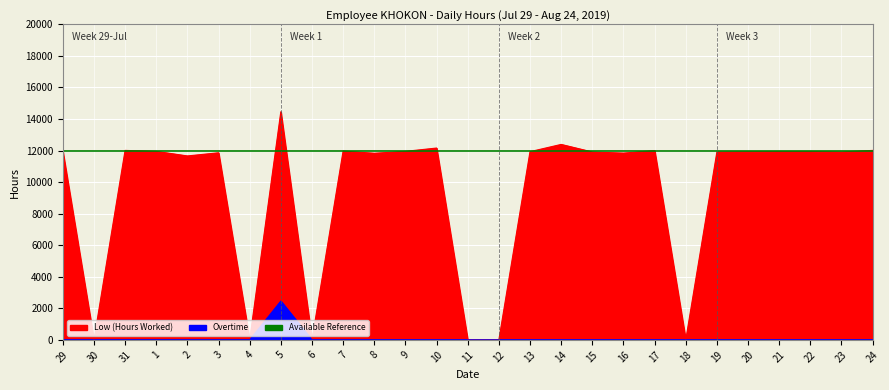

Reading left to right, what are all the values shown in this chart?

Low (Hours Worked): 11960	0	12010	11950	11660	11860	0	14460	0	11970	11830	11950	12160	0	0	11930	12390	11910	11840	12000	0	11910	11930	11940	11940	11910	12010
Overtime: 0	0	0	0	0	0	0	2460	0	0	0	0	0	0	0	0	0	0	0	0	0	0	0	0	0	0	0